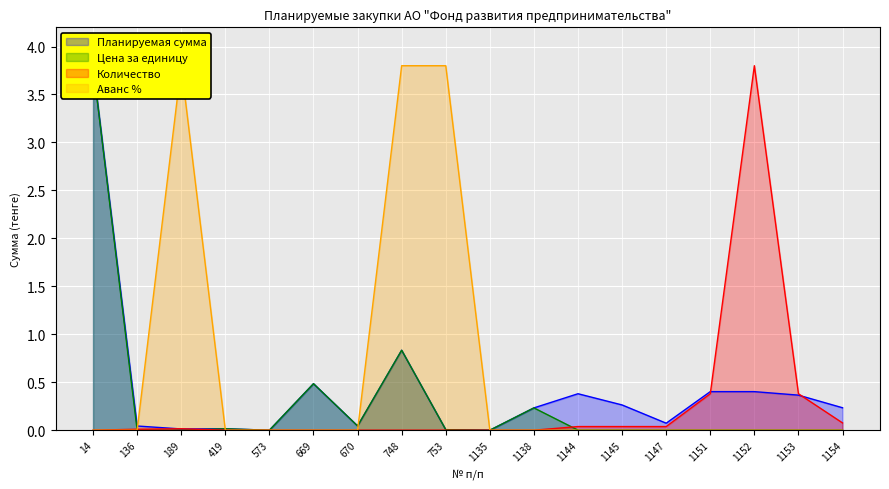

At which category does Аванс % reach its first local peak?

189